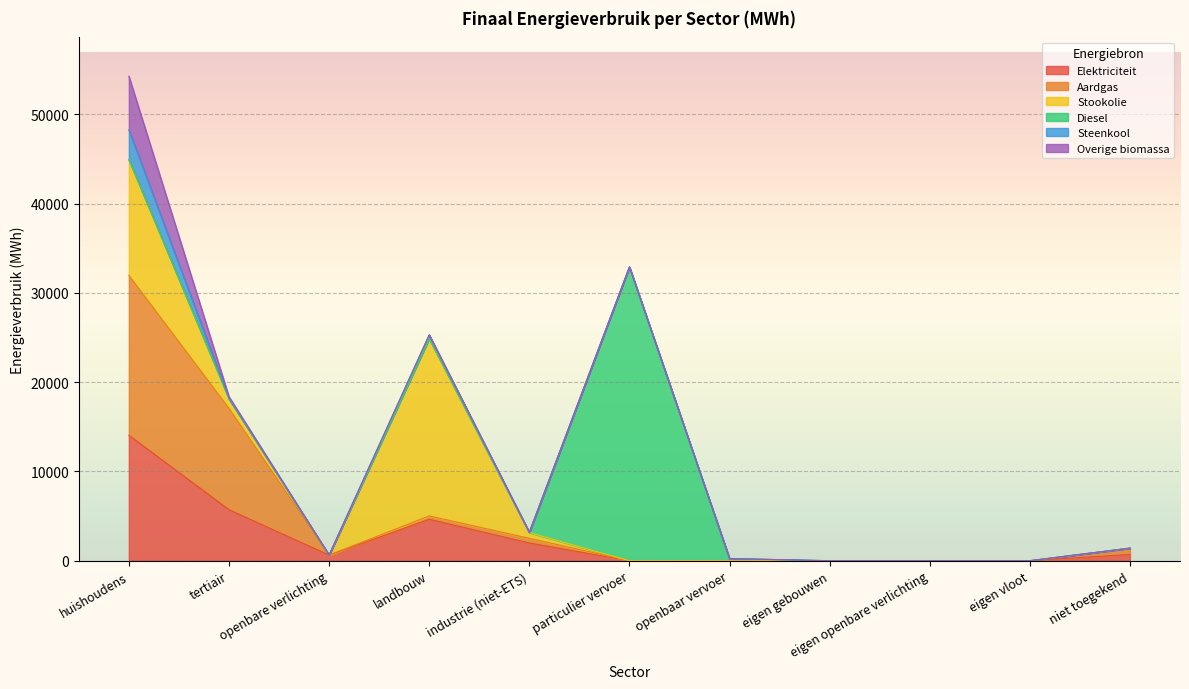

Reading right to left, extract all data points from this chart.

Elektriciteit: 705.5	0.0	0.0	0.0	0.0	0.3	1982.3	4639.3	627.5	5711.9	14048.2
Aardgas: 702.4	0.0	0.0	0.0	0.0	1.7	527.1	373.7	0.0	11342.0	17903.1
Stookolie: 0.0	0.0	0.0	0.0	0.0	0.0	633.0	19859.7	0.0	1103.9	12967.6
Diesel: 0.0	0.0	0.0	0.0	237.2	32893.4	0.0	0.0	0.0	0.0	0.0
Steenkool: 0.0	0.0	0.0	0.0	0.0	0.0	7.4	414.3	0.0	0.0	3336.2
Overige biomassa: 0.0	0.0	0.0	0.0	0.0	0.0	60.7	0.0	0.0	220.2	6003.3